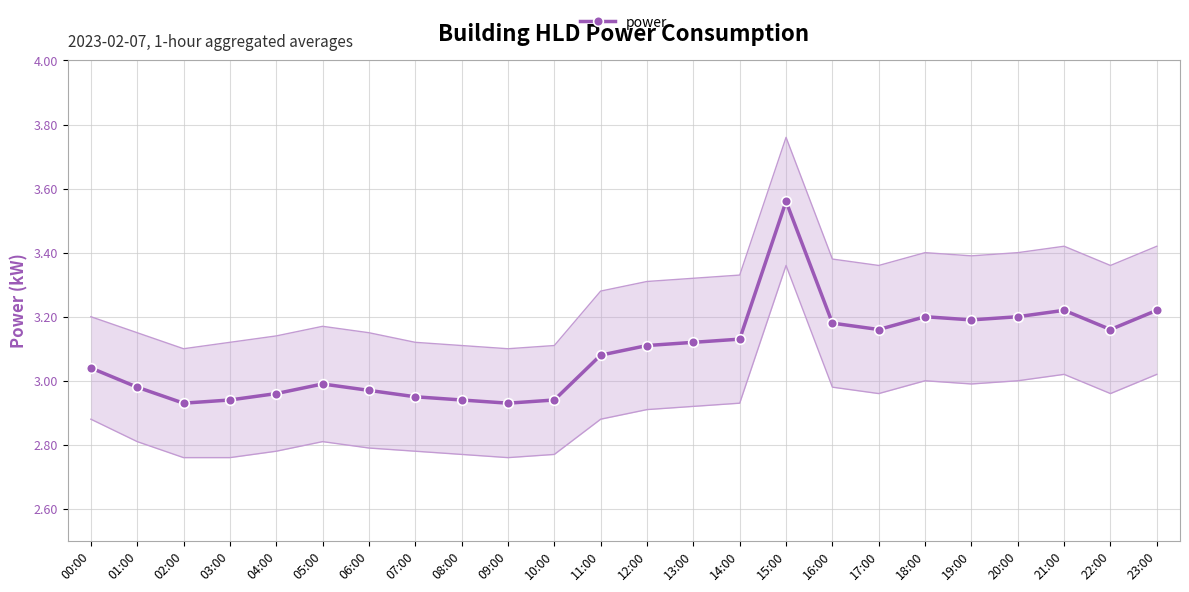

What is the difference between the maximum and second lowest values?

0.6